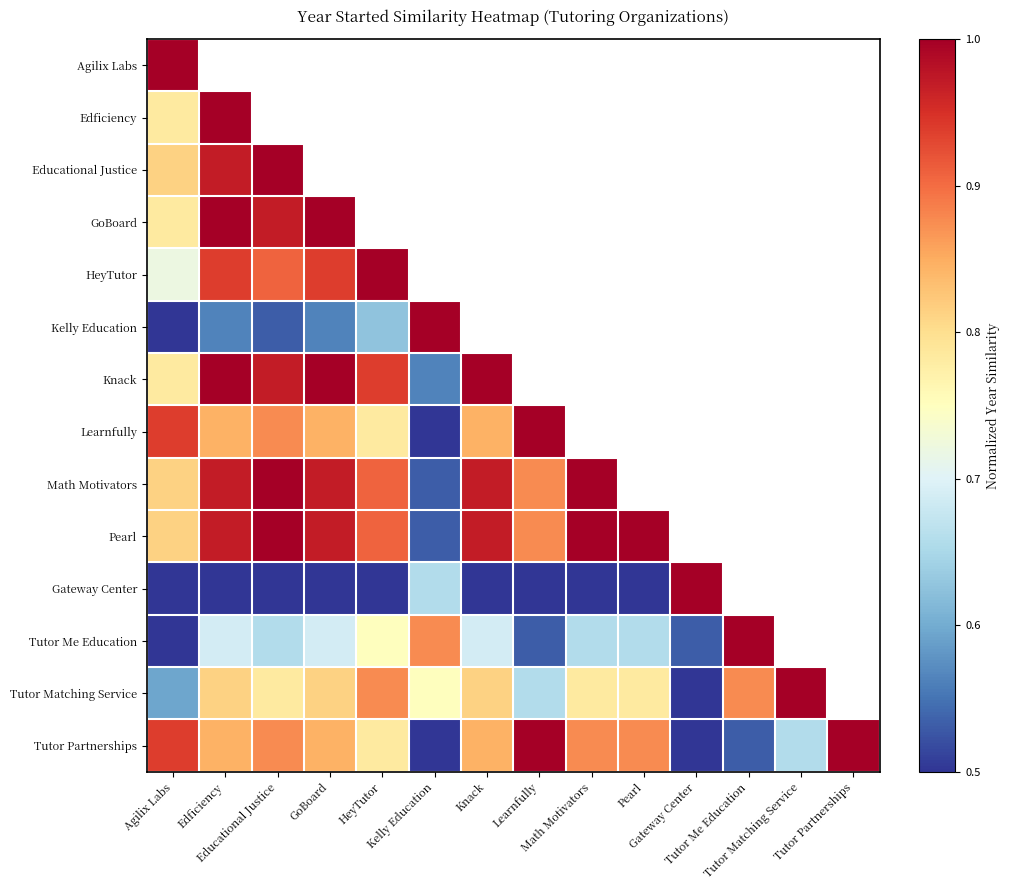

List the series in order of their peak value, highest first.

Agilix Labs, Edficiency, Educational Justice, GoBoard, HeyTutor, Kelly Education, Knack, Learnfully, Math Motivators, Pearl, Gateway Center, Tutor Me Education, Tutor Matching Service, Tutor Partnerships